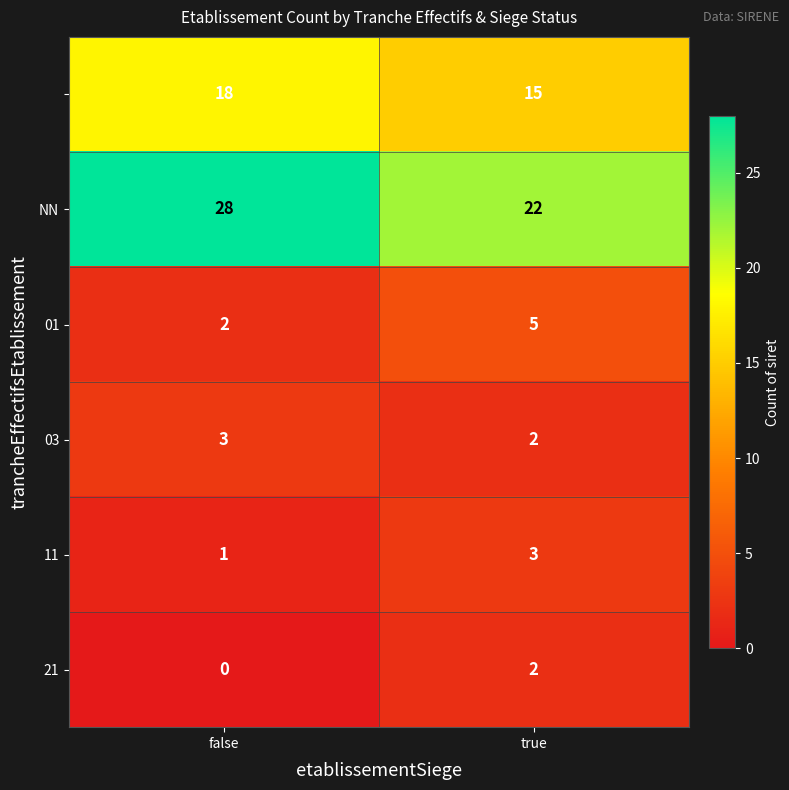

What is the greatest value displayed?

28